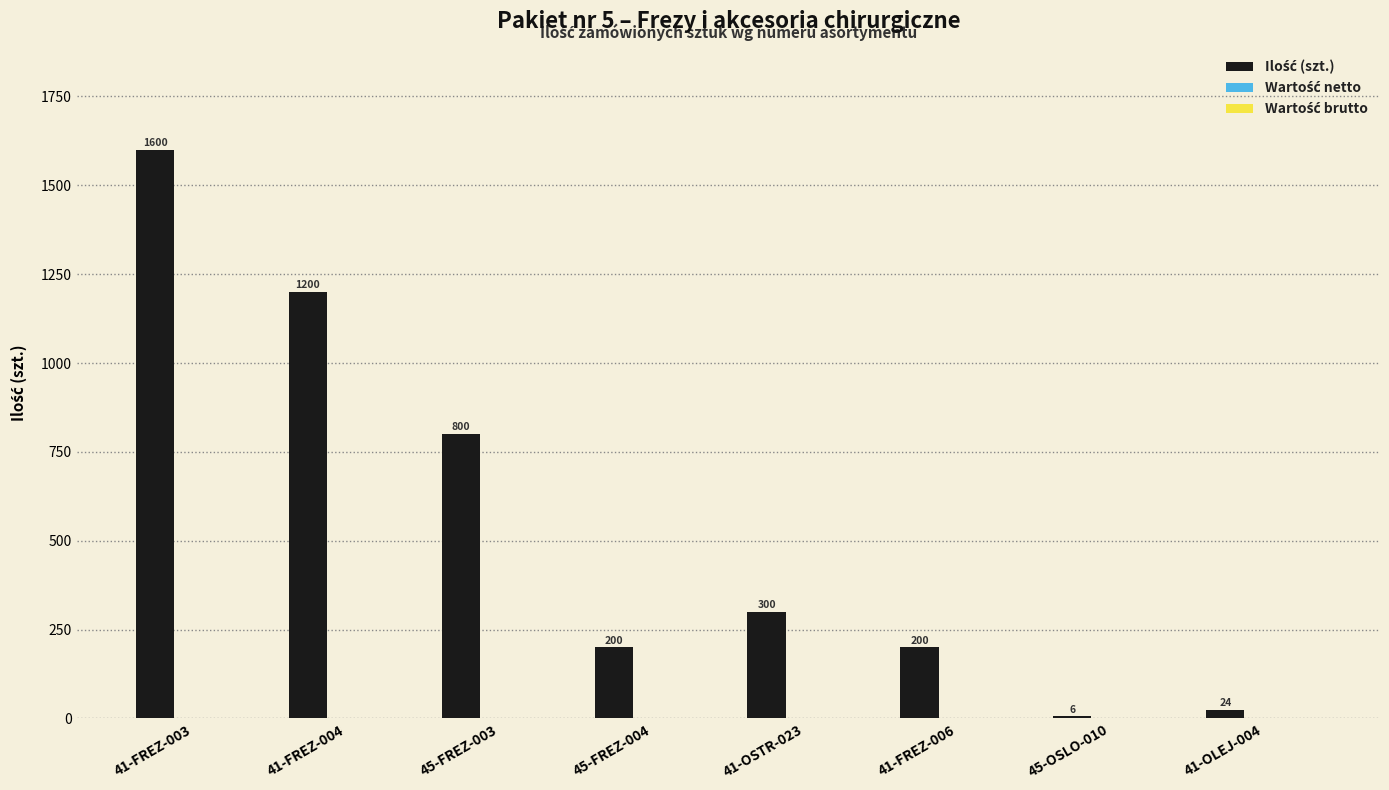

What is the greatest value displayed?

1600